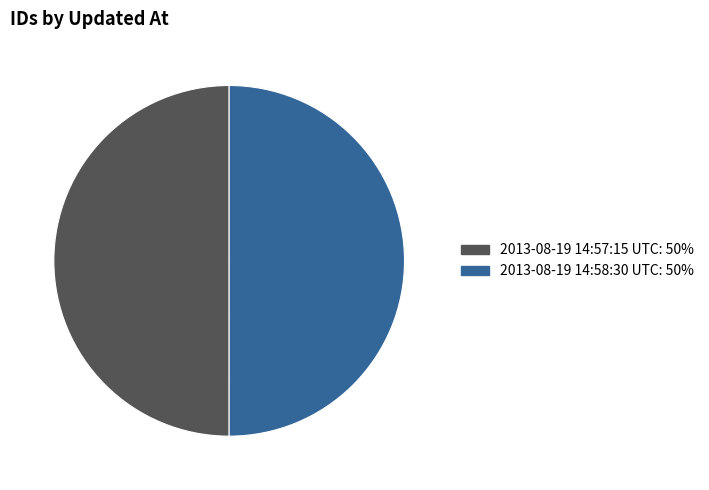

How many slices are in this pie chart?

2